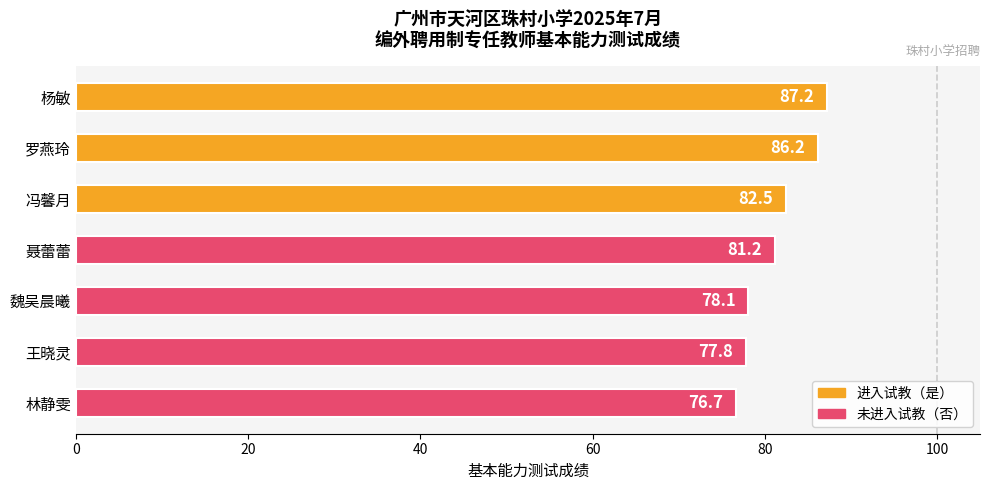

List the labels in order of value, largest first.

杨敏, 罗燕玲, 冯馨月, 聂蕾蕾, 魏吴晨曦, 王晓灵, 林静雯